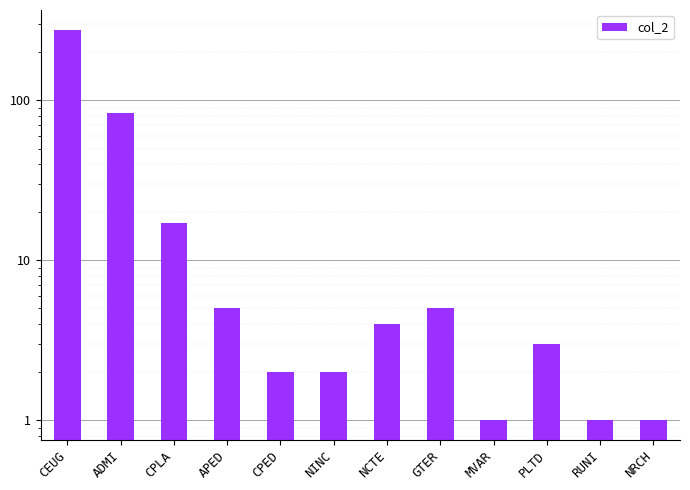

What is the average value?

33